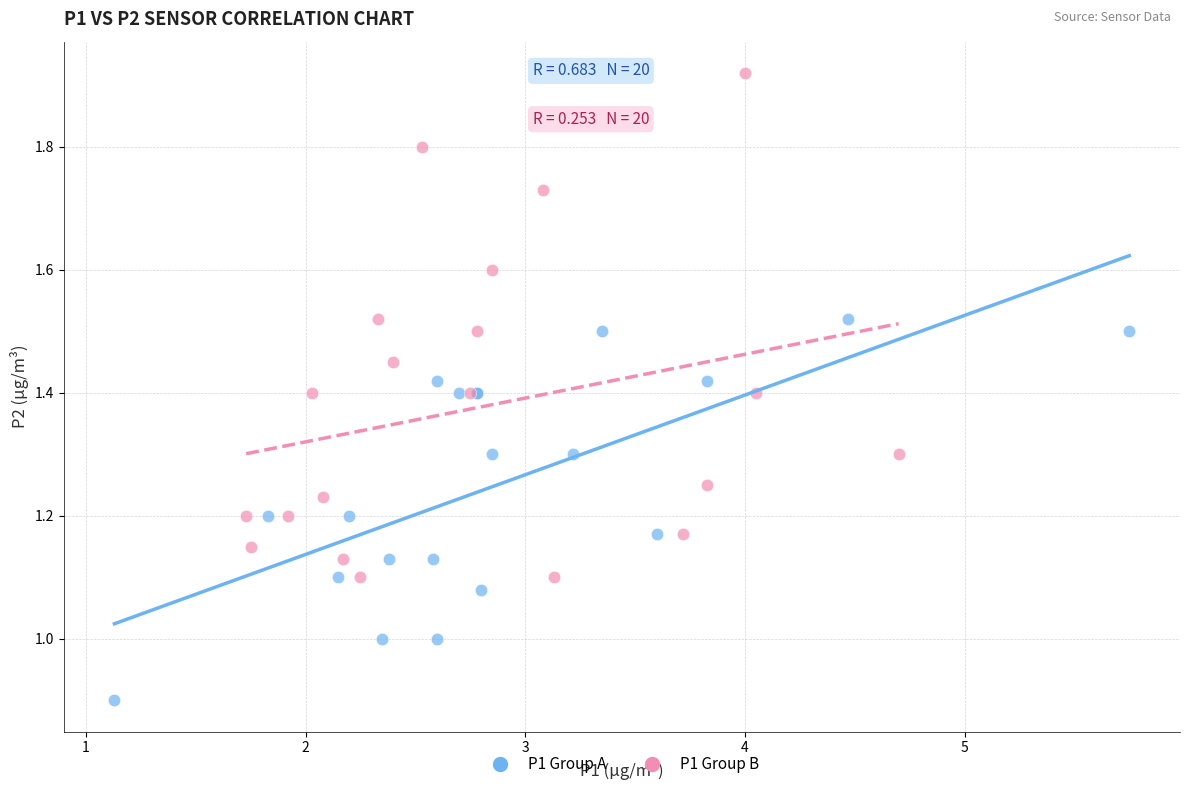

Which series contains the highest Y value?

P1 Group B